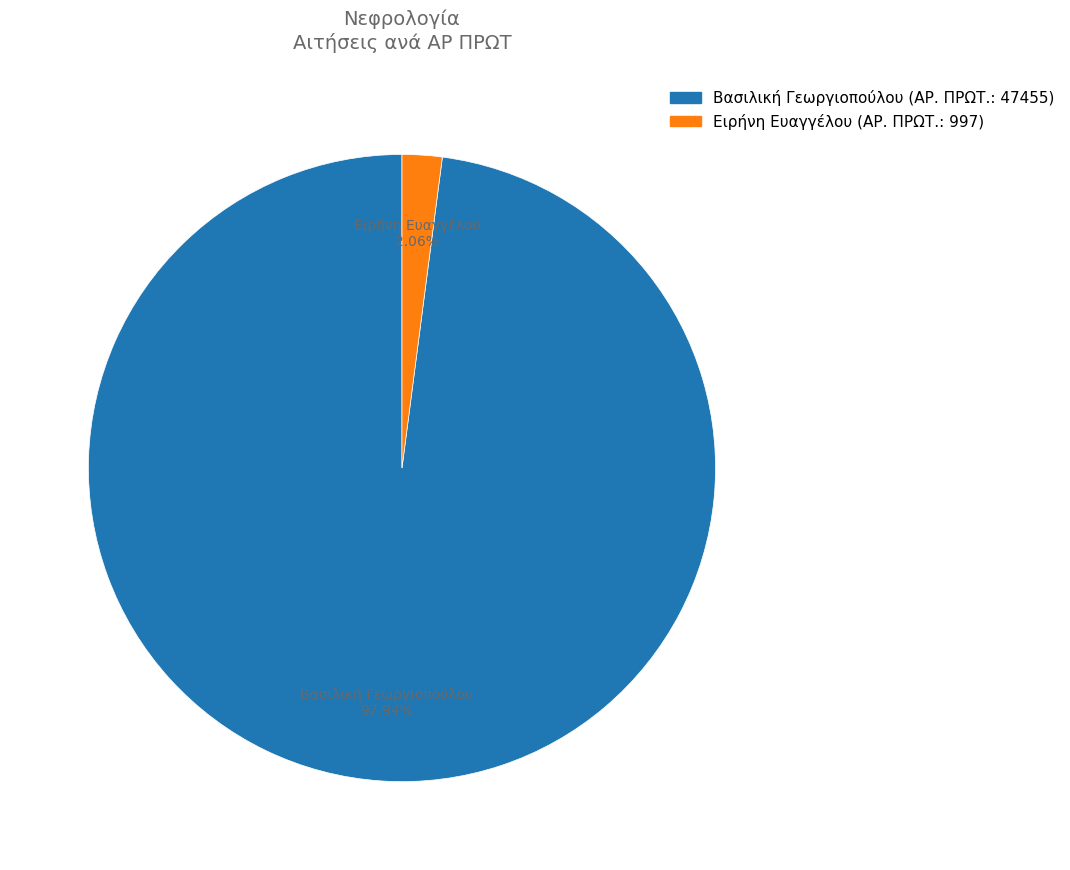

What is the largest slice in the pie chart?

Βασιλική Γεωργιοπούλου